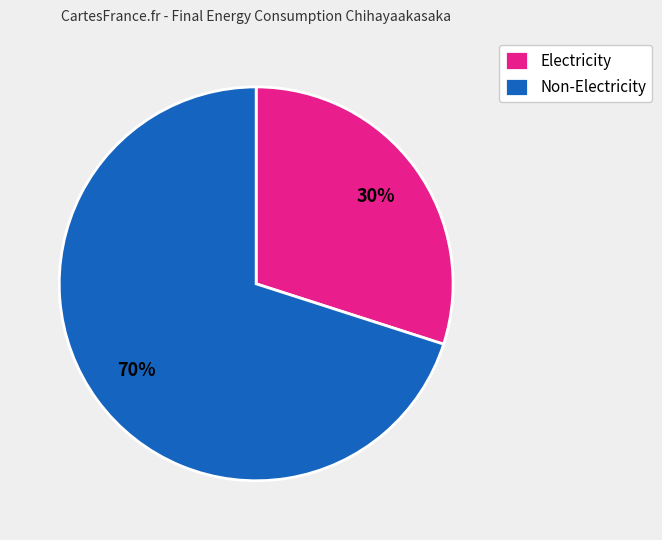

To the nearest percent, what is the difference between the Non-Electricity and Electricity slice percentages?

40%